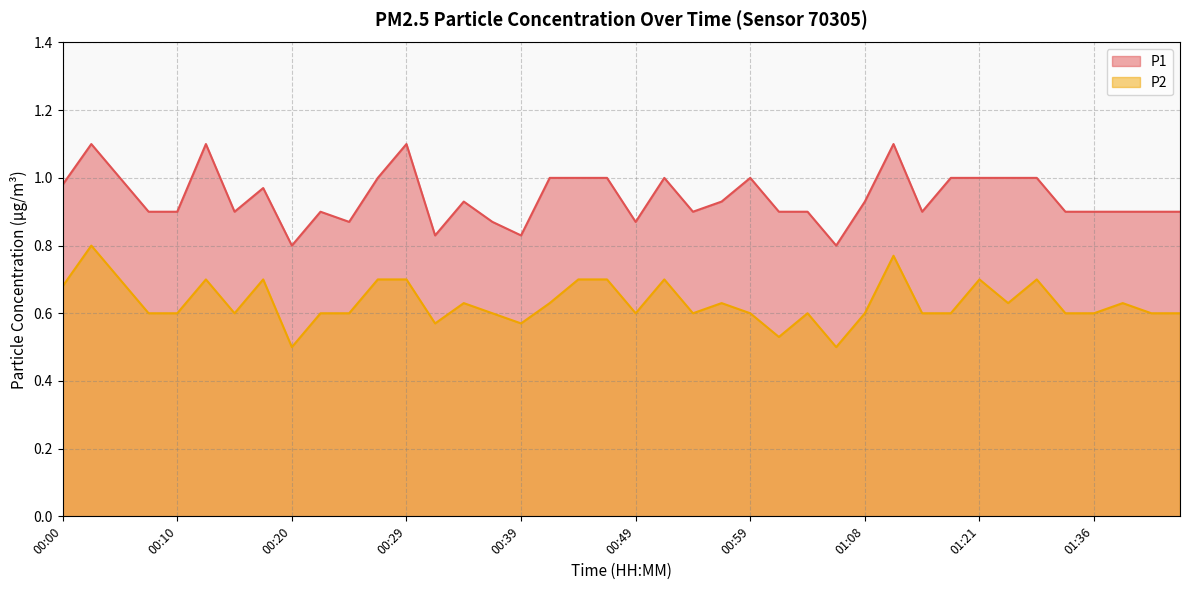

The value of P2 at 01:16 is 0.6. True or false?

True